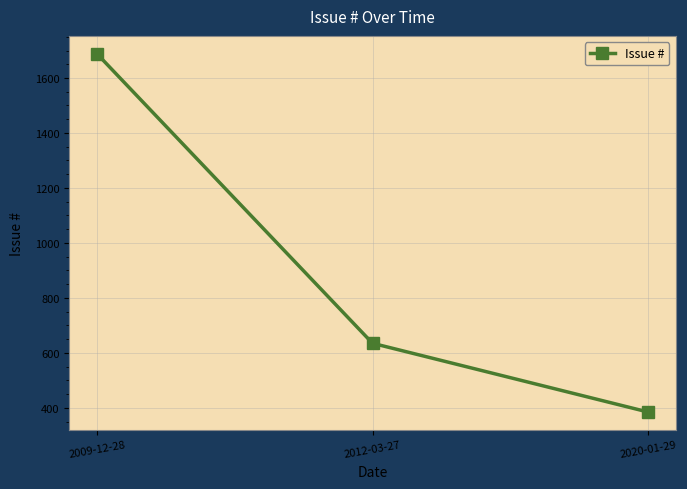

Is it true that the value at 2009-12-28 is 883?

False